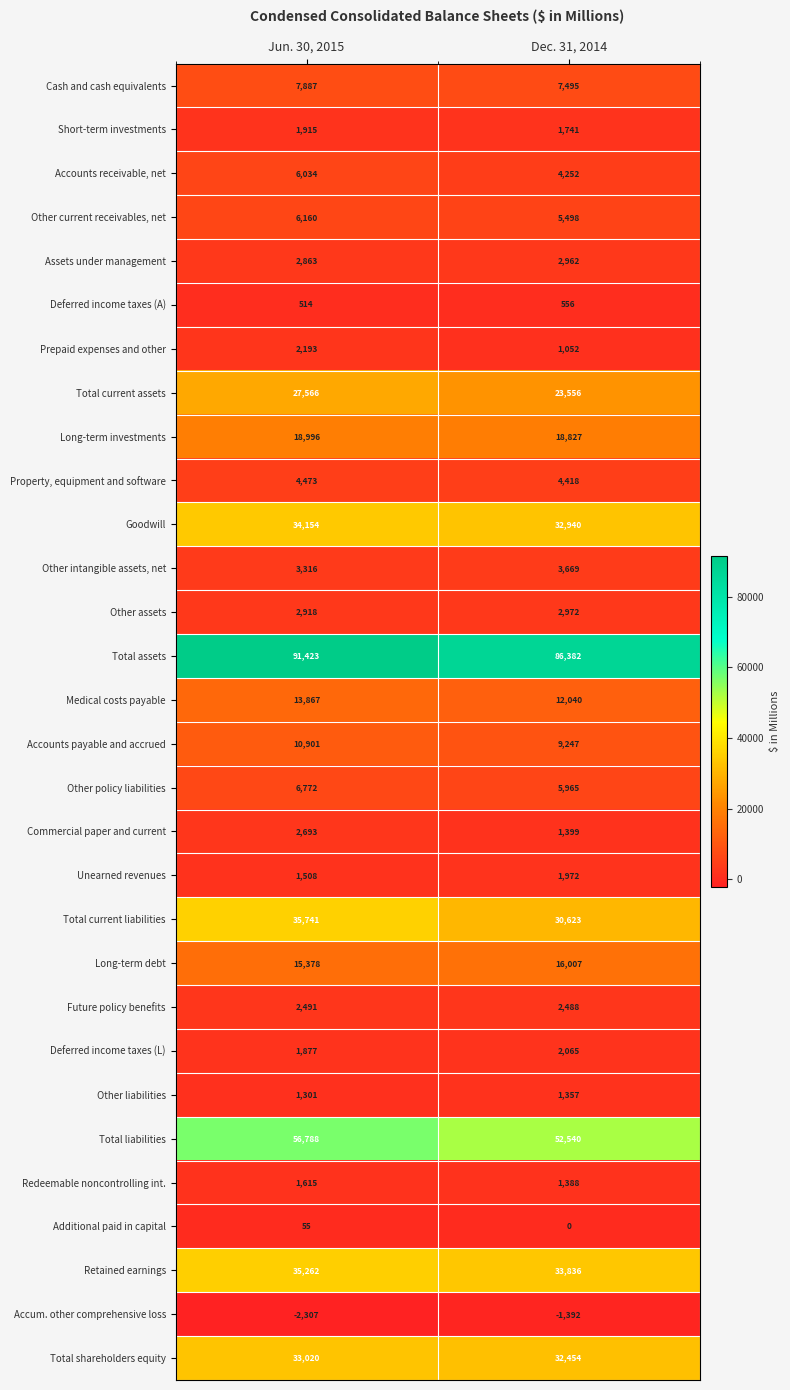

Which series has the widest spread of values?

Total current liabilities